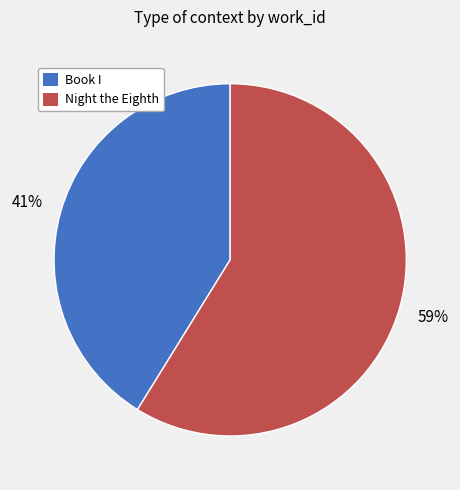

Is the sum of Night the Eighth and Book I greater than half?

Yes